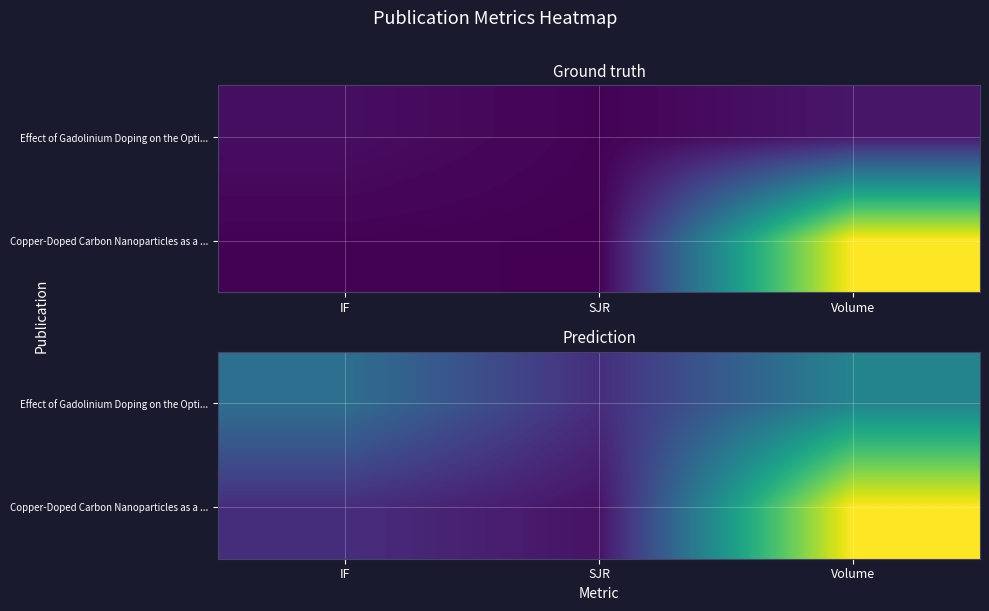

What is the difference between the maximum and minimum values in the Effect of Gadolinium Doping on the Opti... series?

1.6